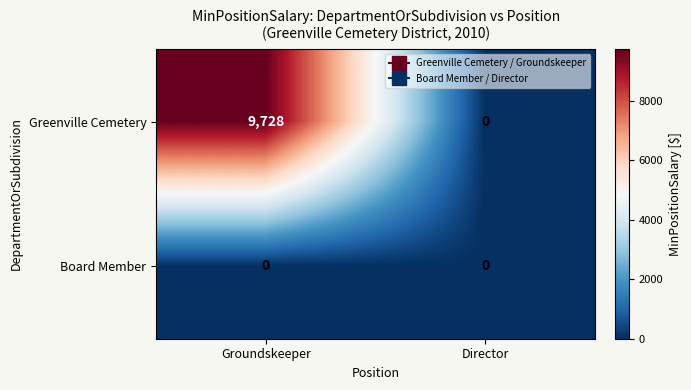

Which category has the highest value in the Greenville Cemetery series?

Groundskeeper